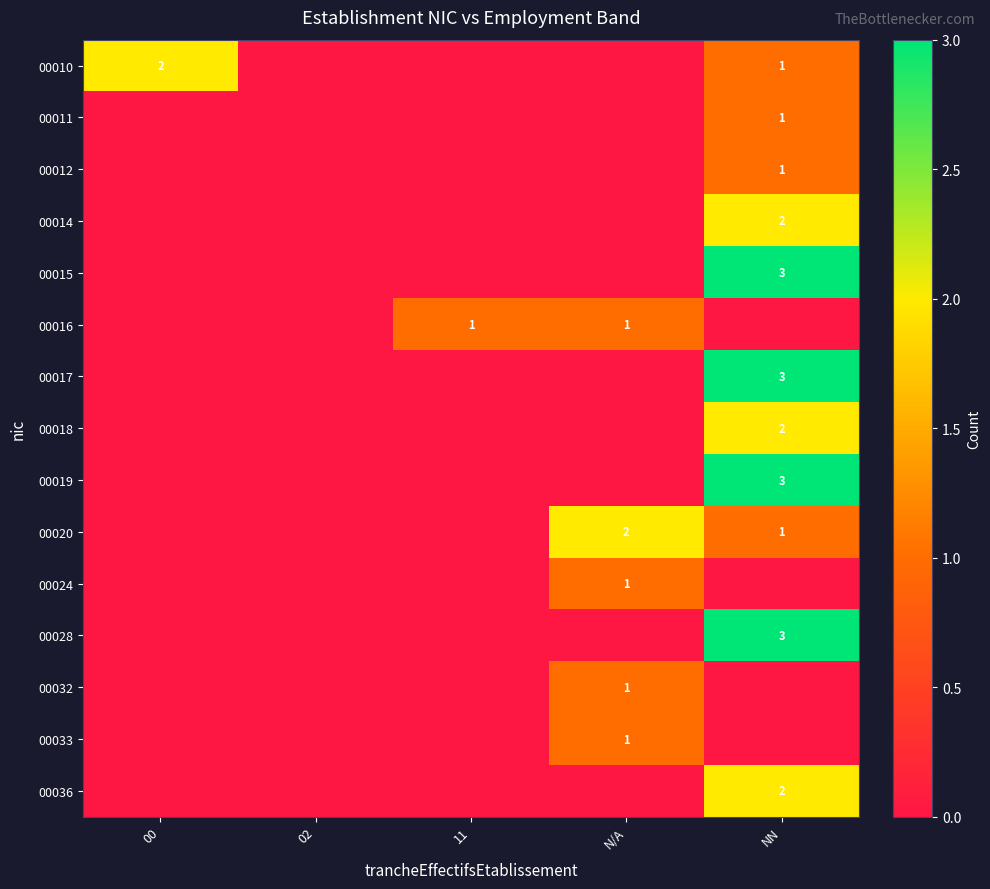

At which category does the chart reach its peak across all series?

NN